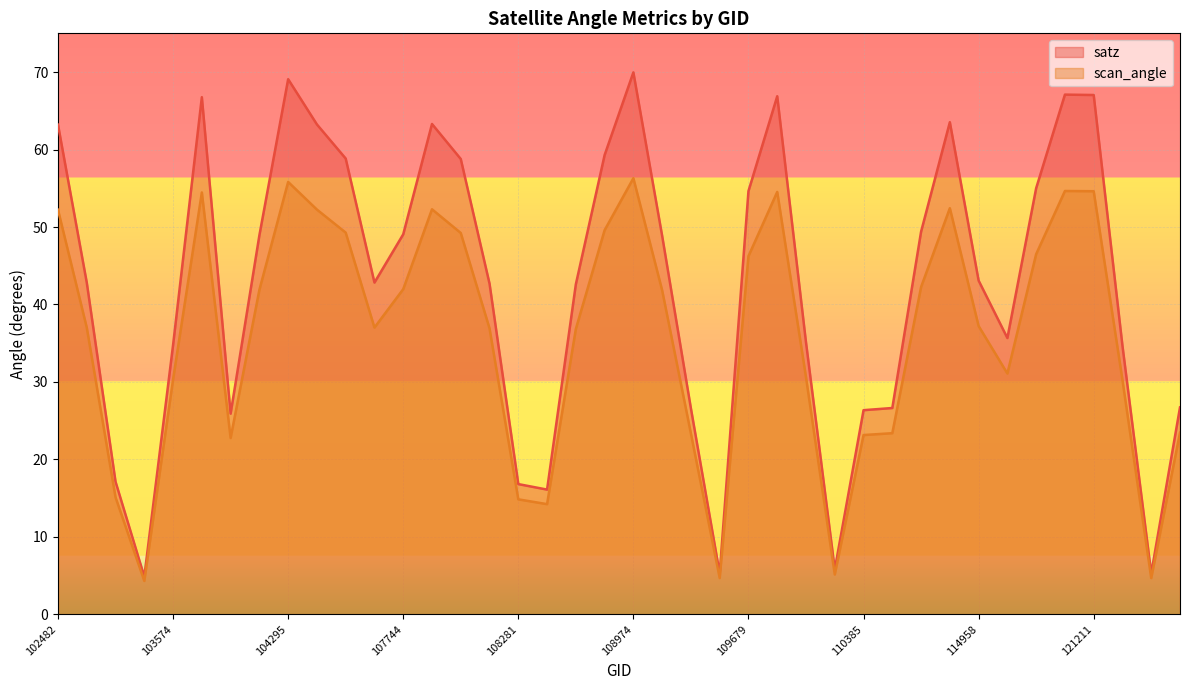

Which series changed the most between 109332 and 115436?

satz